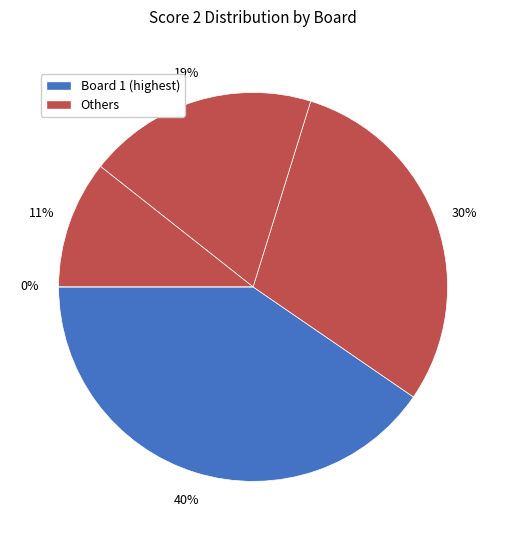

How many slices are in this pie chart?

5